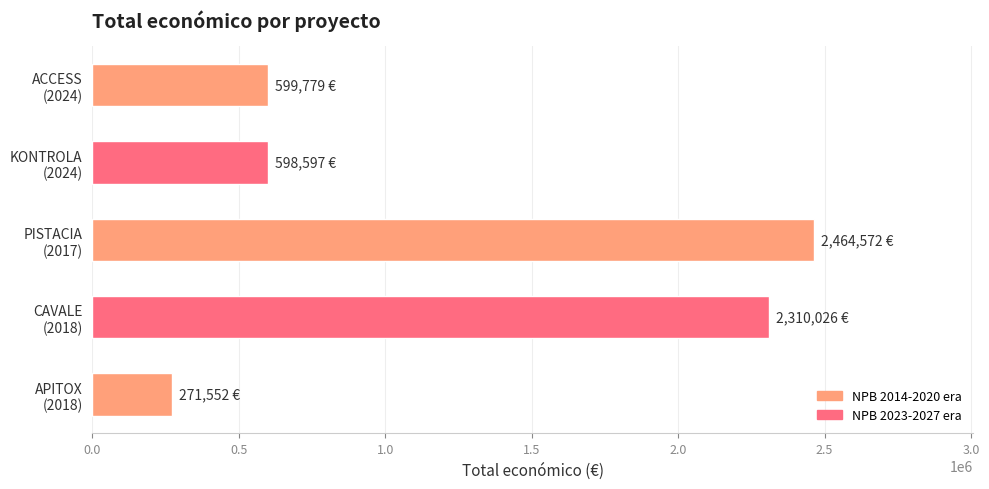

Which label corresponds to the smallest value in the chart?

APITOX
(2018)